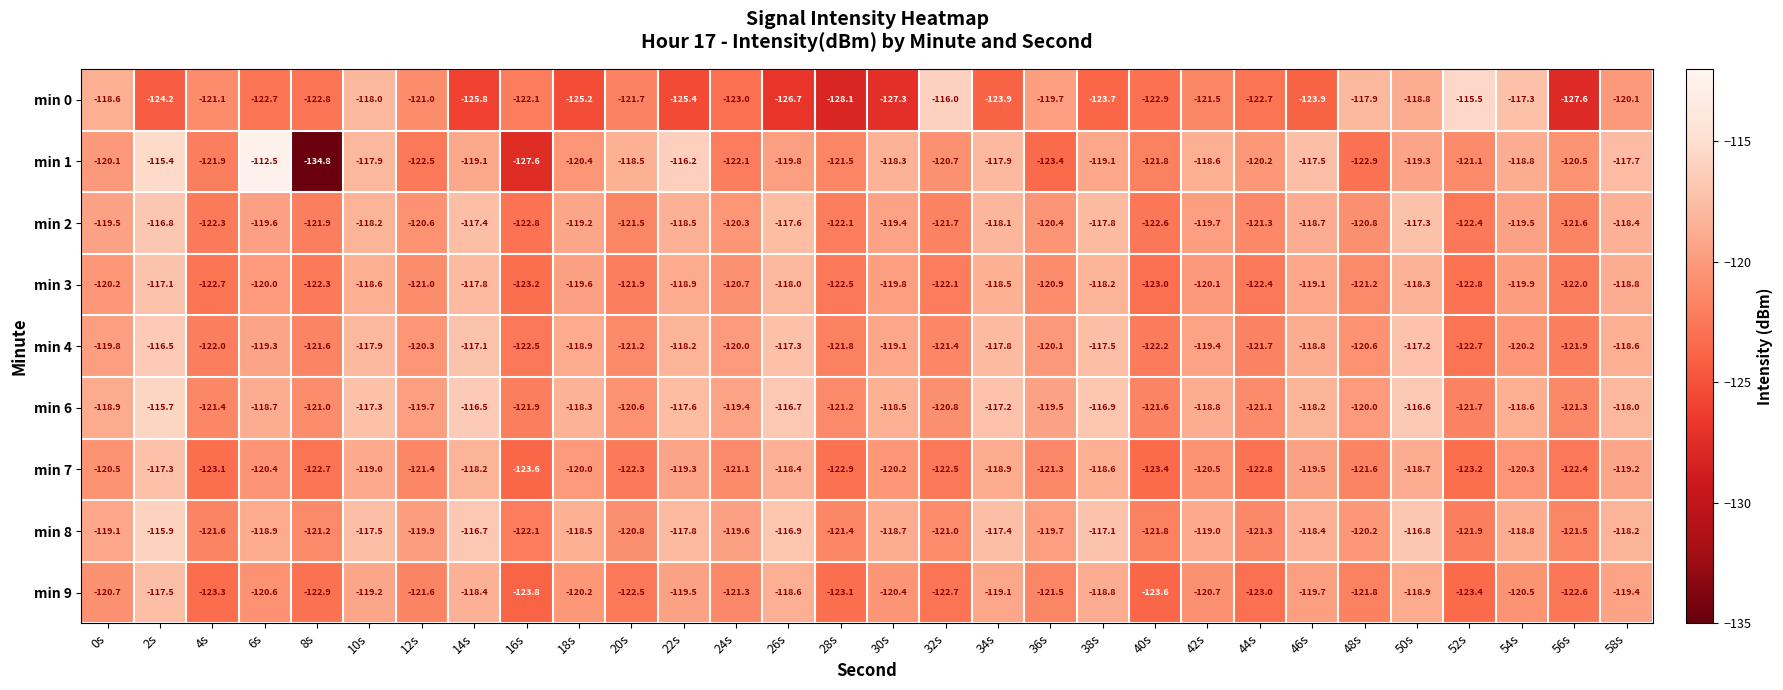

What is the minimum value shown in the chart?

-134.8